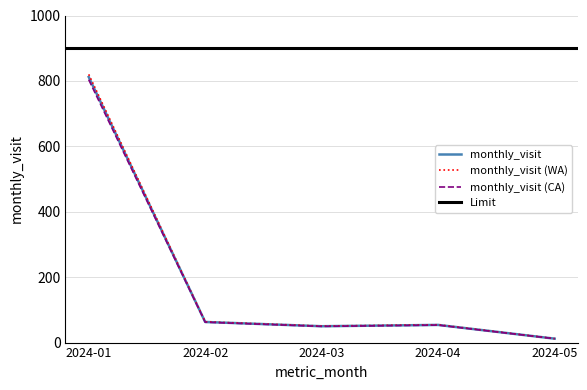

Rank the categories by value from lowest to highest.

2024-05, 2024-03, 2024-04, 2024-02, 2024-01